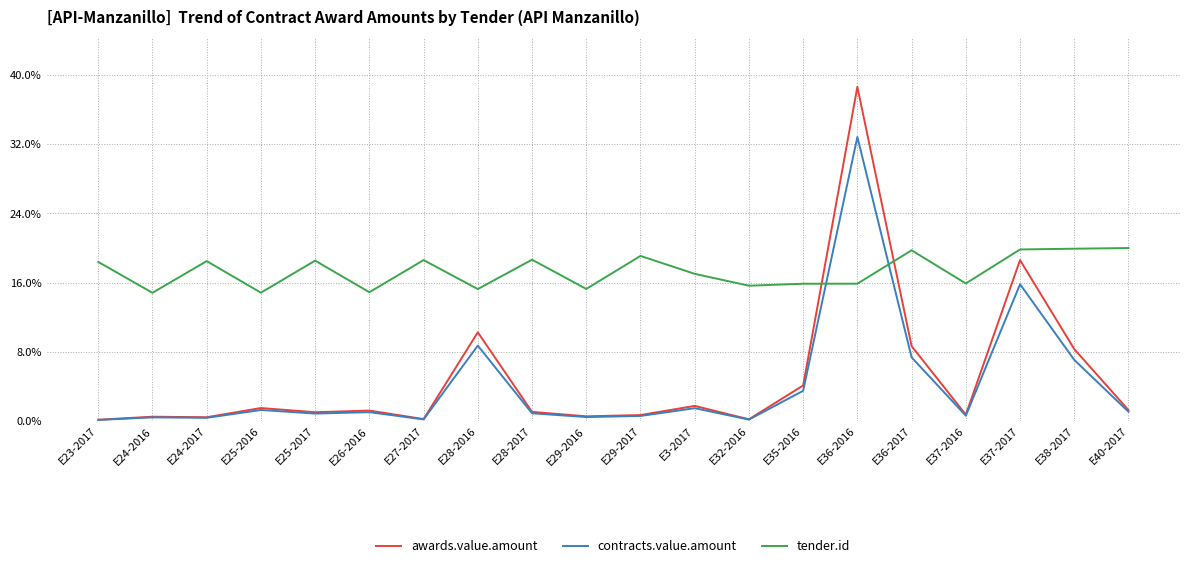

What is the sum of all contracts.value.amount values?

85.0